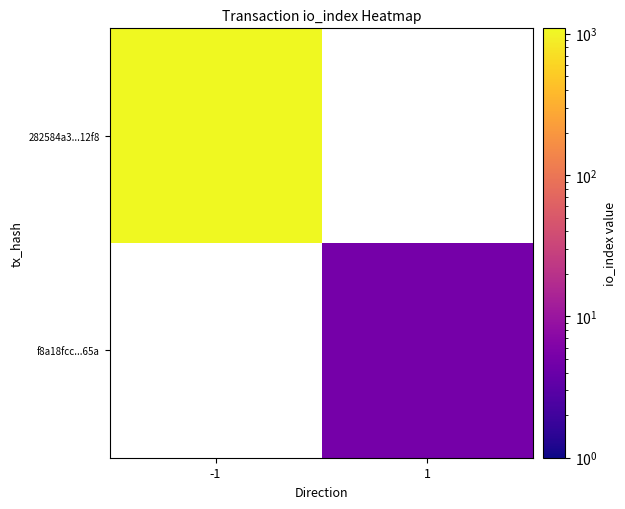

Which category has the highest value across all series?

-1